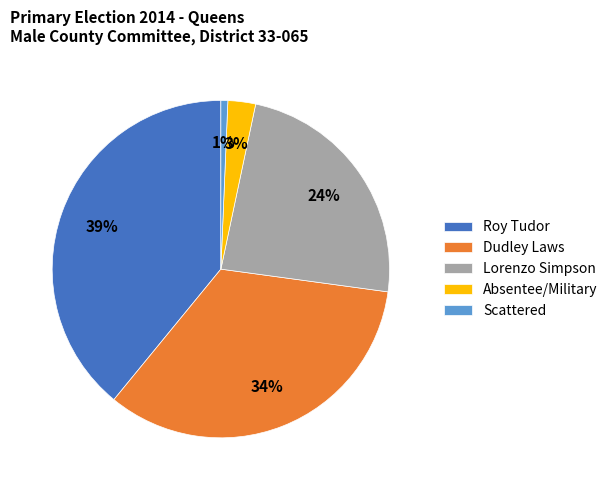

Is the sum of Scattered and Roy Tudor greater than half?

No